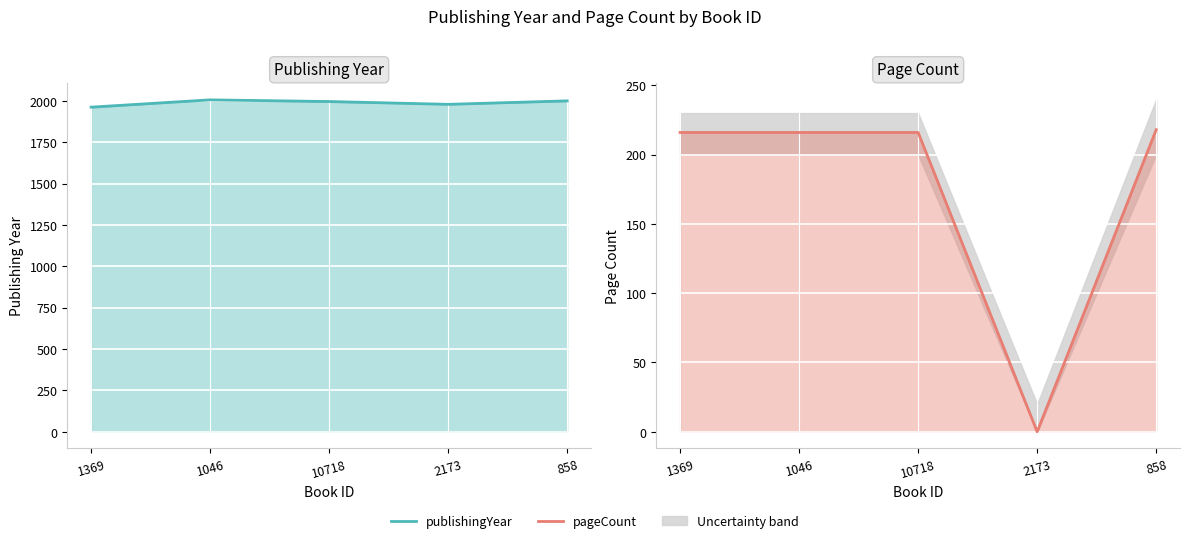

What position from the right is 1046?

4